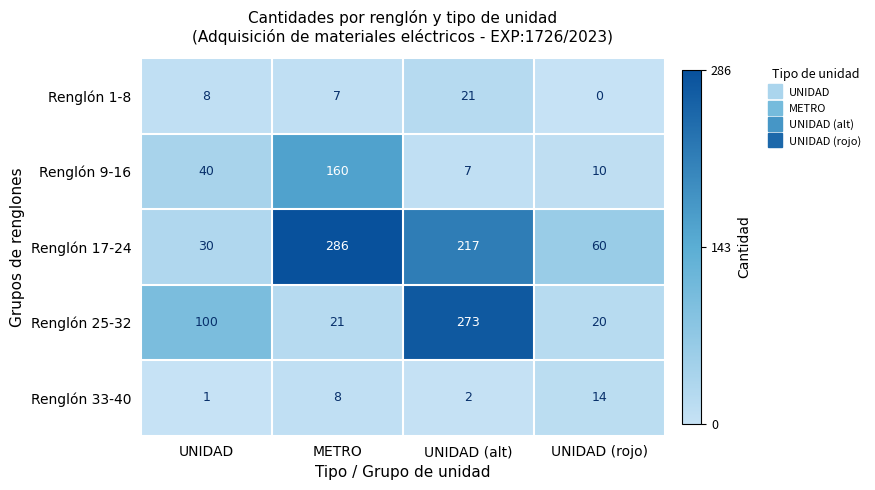

What is the maximum value shown in the chart?

286